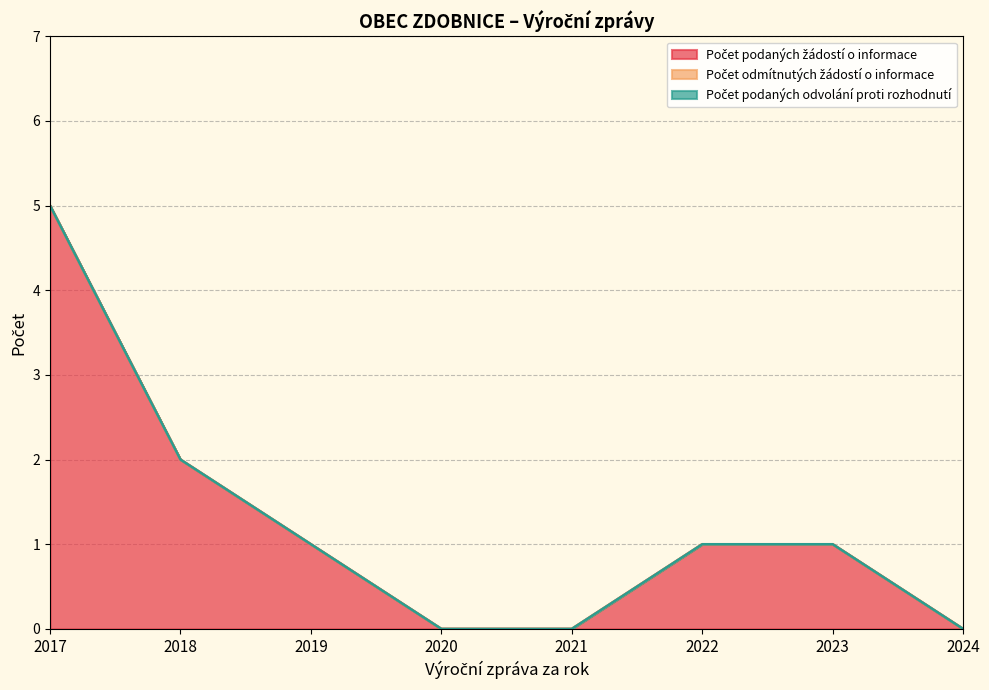

The value of Počet odmítnutých žádostí o informace at 2018 is 0. True or false?

True